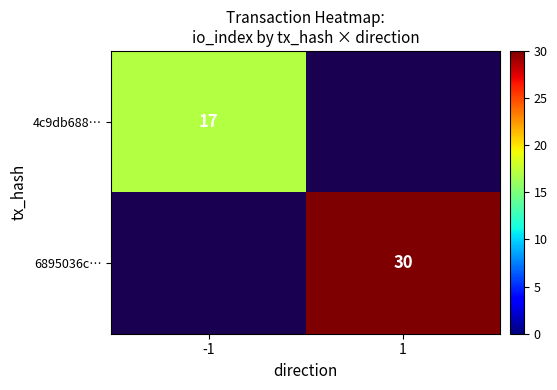

Is it true that 4c9db688… equals 17 at -1?

True